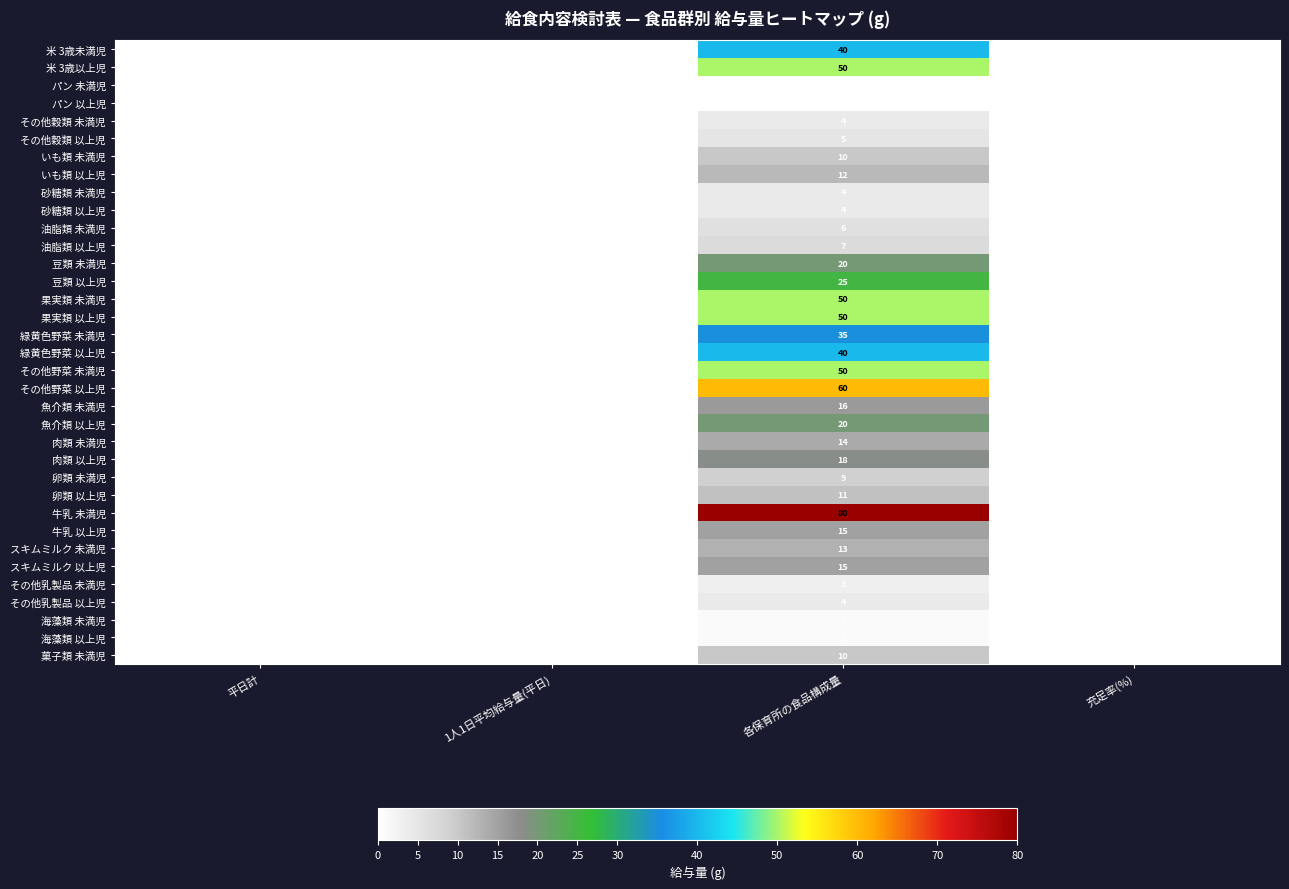

How many 砂糖類 以上児 values are between 0 and 4?

4